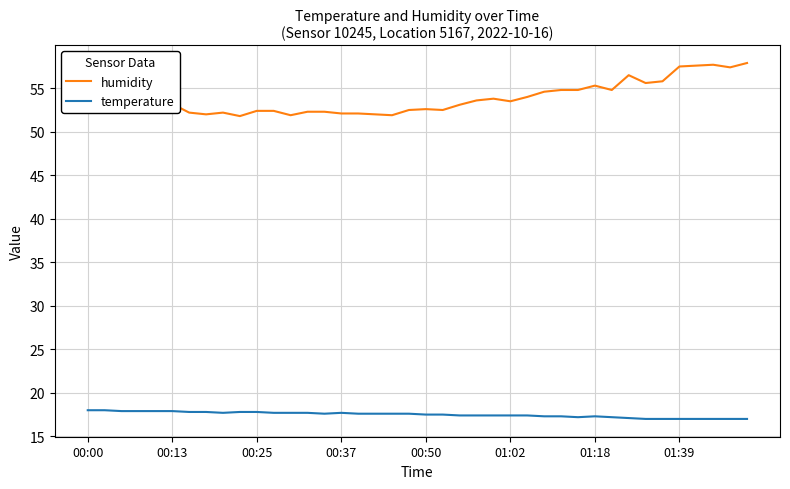

True or false: temperature and humidity intersect in this chart.

False